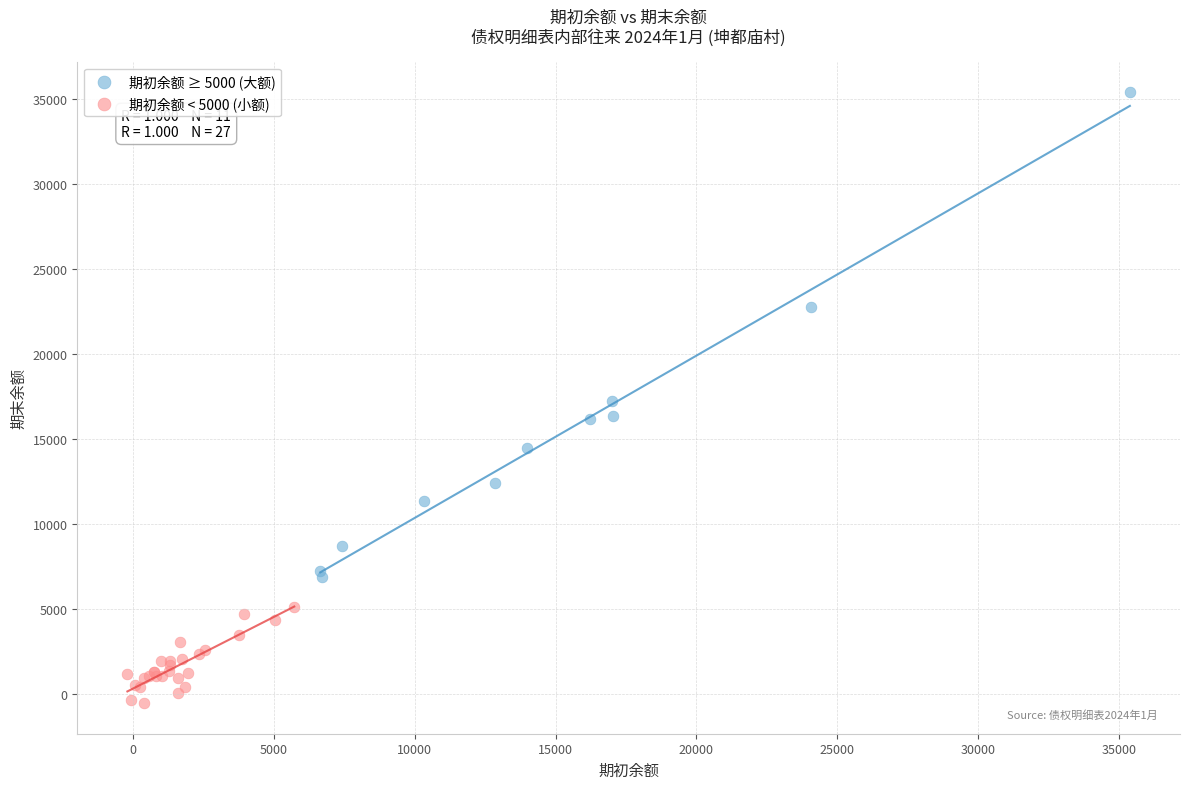

Which series has the widest spread of Y values?

期初余额 ≥ 5000 (大额)